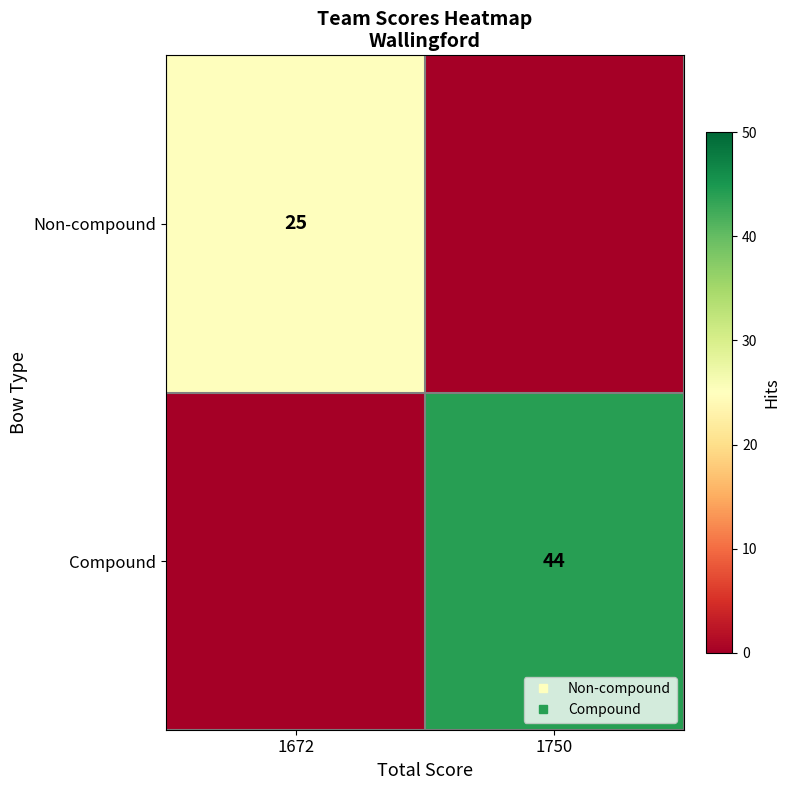

How many values in Compound are above zero?

1